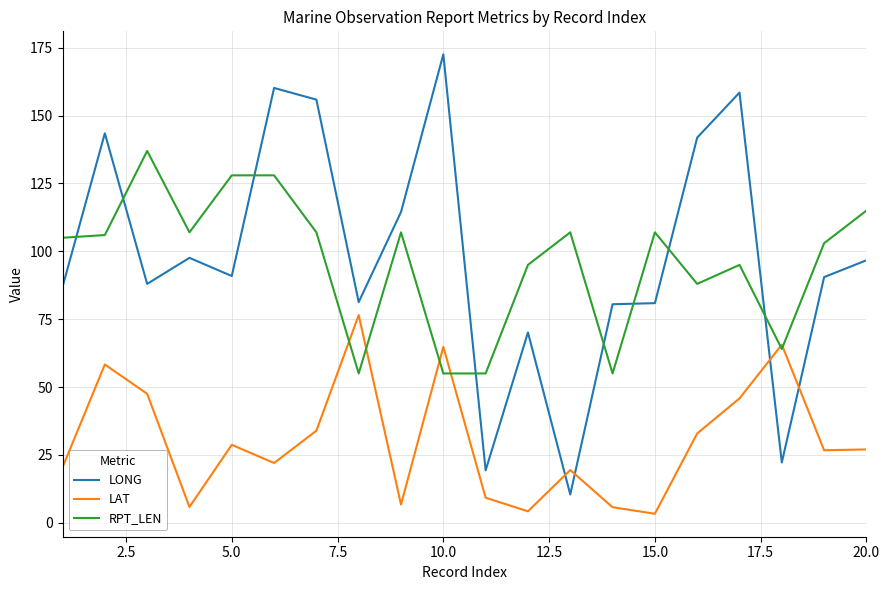

Which series has the widest spread of values?

LONG